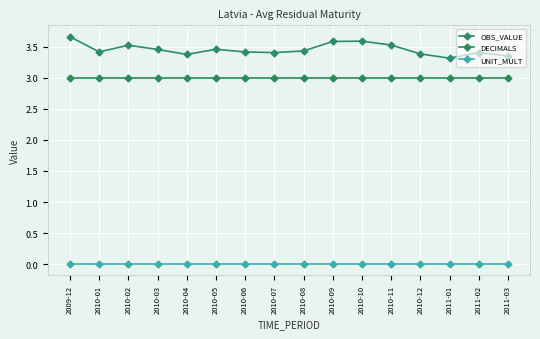

How many lines are shown in the chart?

3